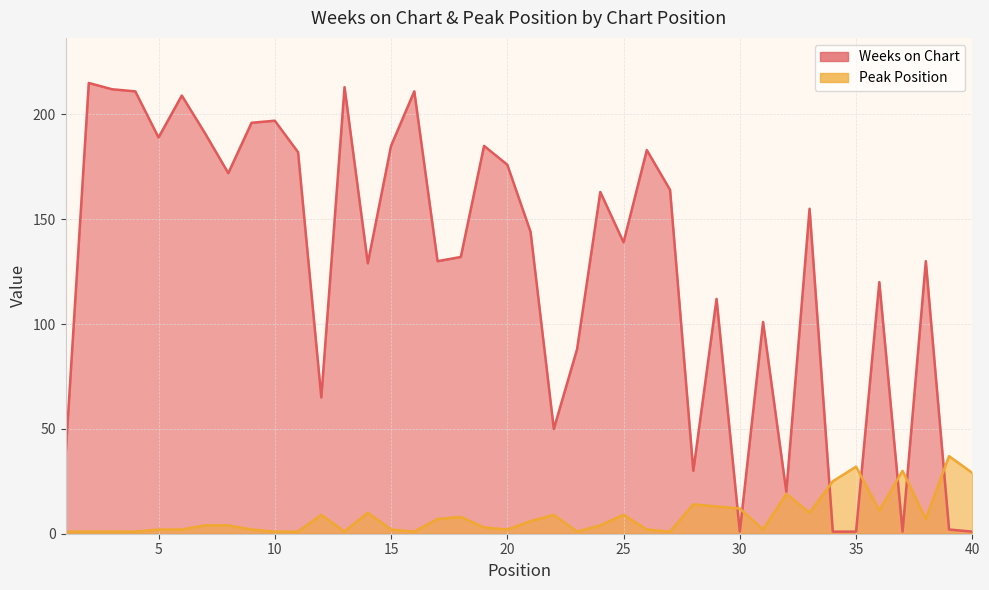

List the series in order of their peak value, lowest first.

Peak Position, Weeks on Chart